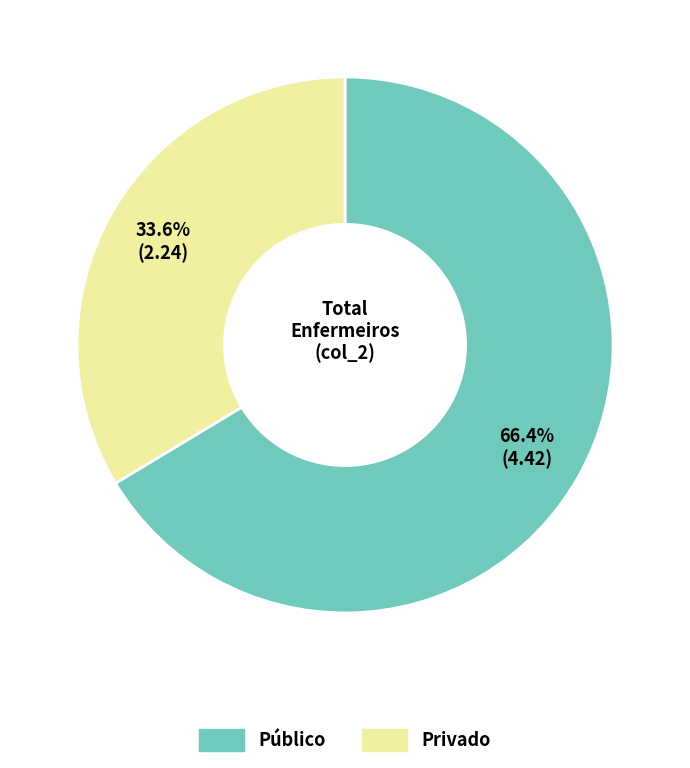

How many slices are in this pie chart?

2